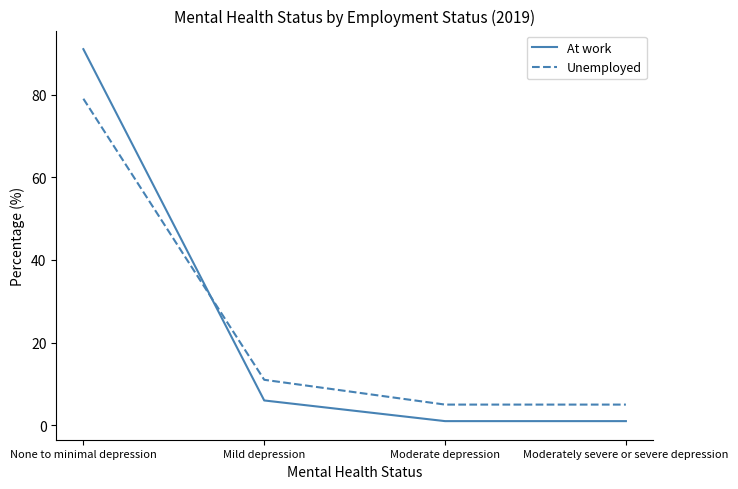

Which label corresponds to the largest value in the chart?

None to minimal depression